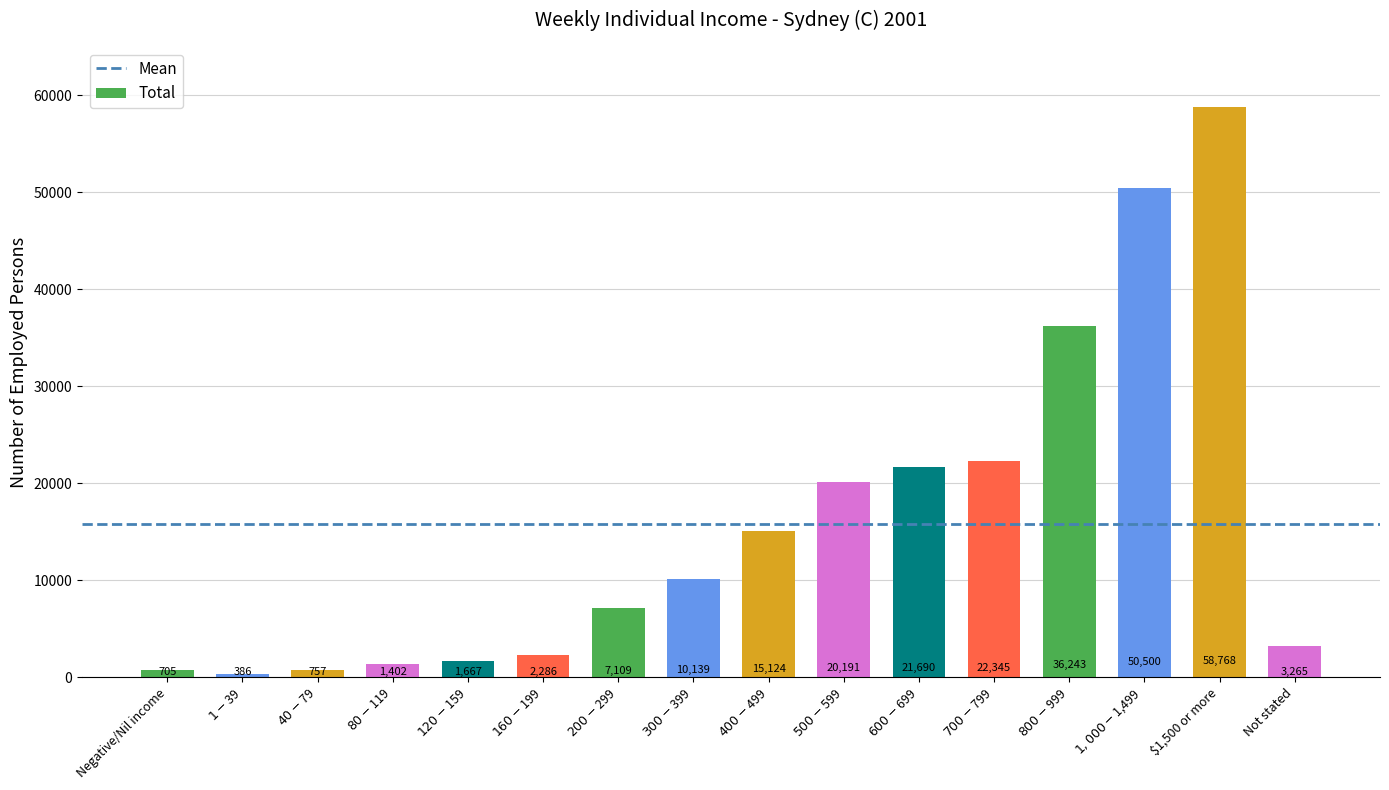

What is the ratio of the value at $300-$399 to the value at $120-$159?

6.1